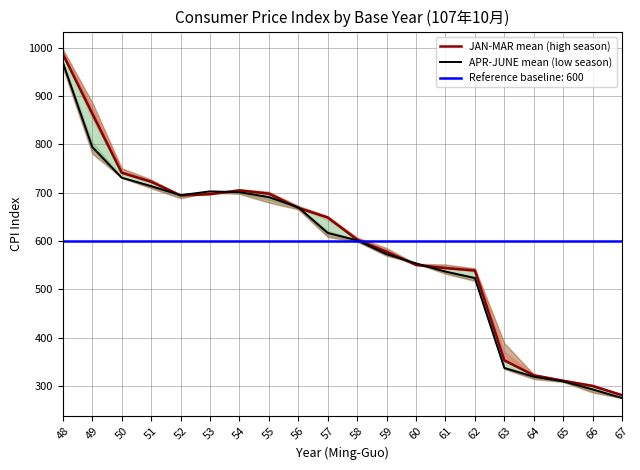

How many values in the APR-JUNE mean (low season) series are below 616?

10